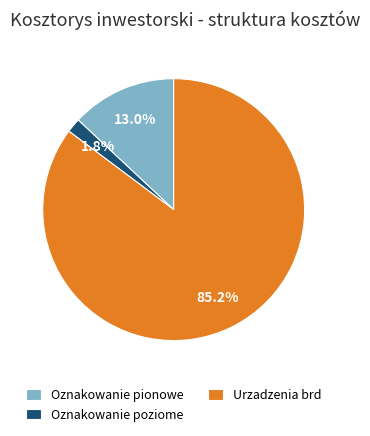

What percentage is the Oznakowanie pionowe slice, to the nearest percent?

13%